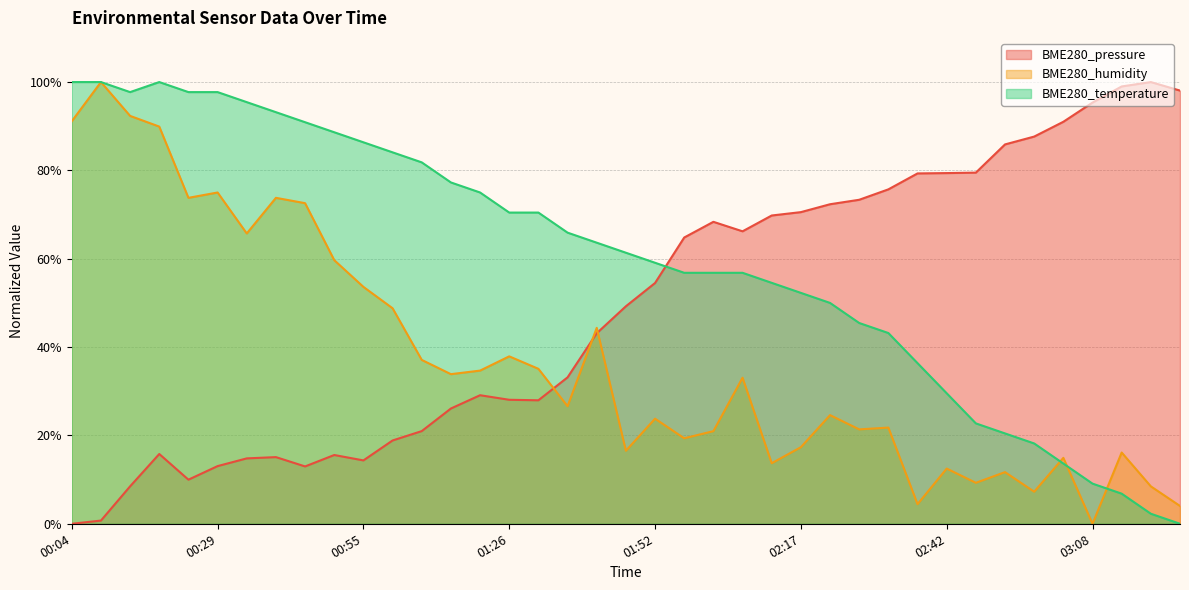

What is the average value of the BME280_pressure series?

48.9